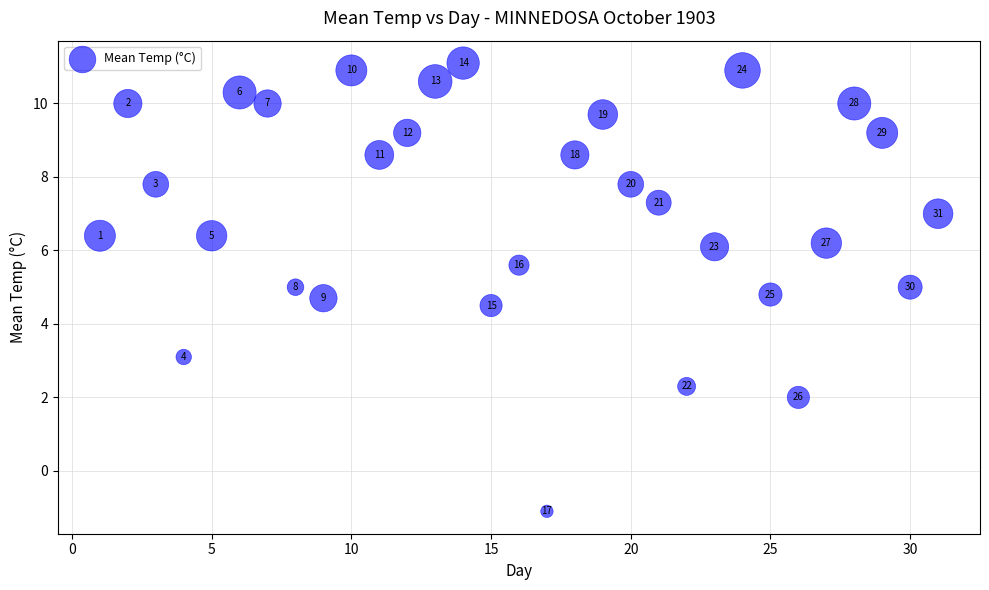

What is the range of Y values (max minus min)?

12.2